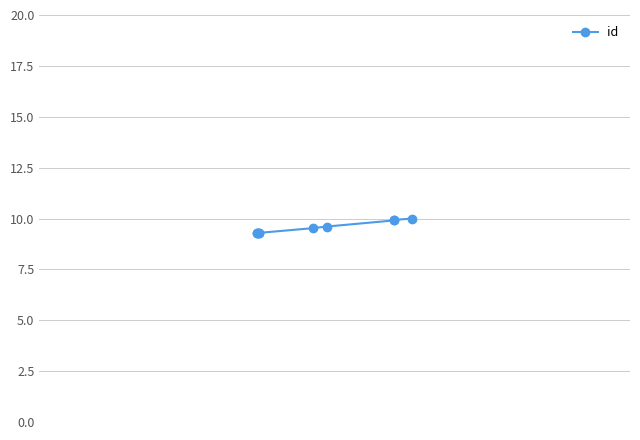

Reading right to left, what are all the values shown in this chart?

10.0	9.9	9.9	9.6	9.5	9.3	9.3	9.3	9.3	9.3